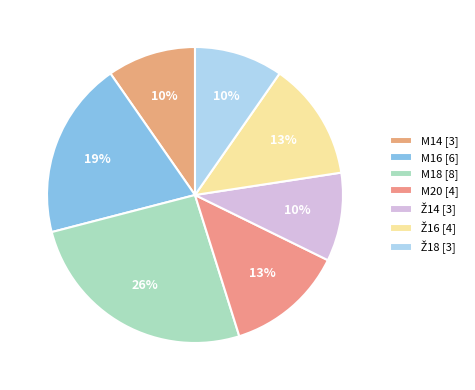

Is Ž14 the majority of the pie?

No